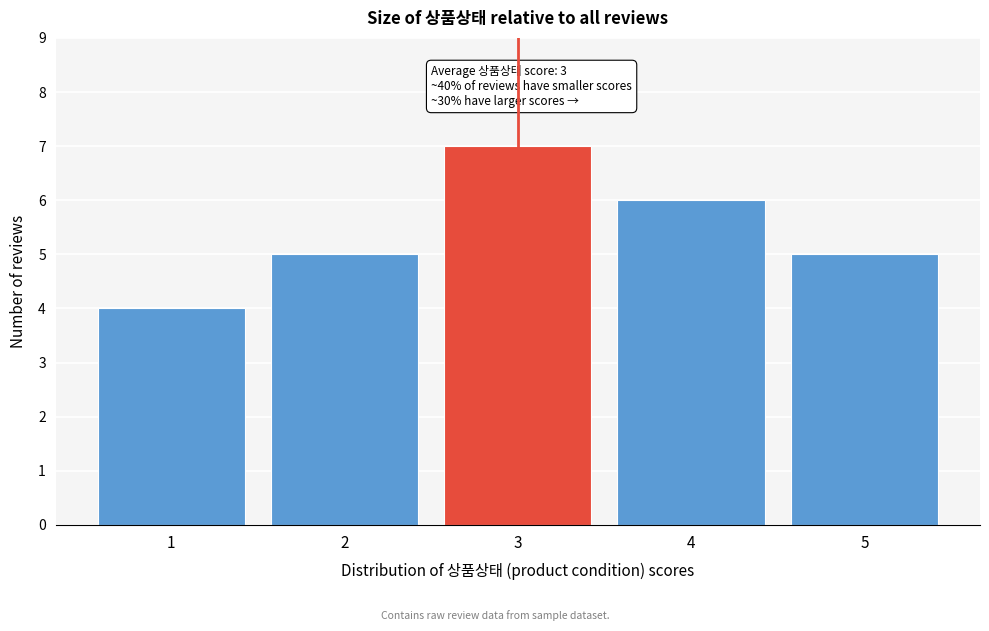

Over which range of the x-axis is the bar tallest?

2.5 to 3.5